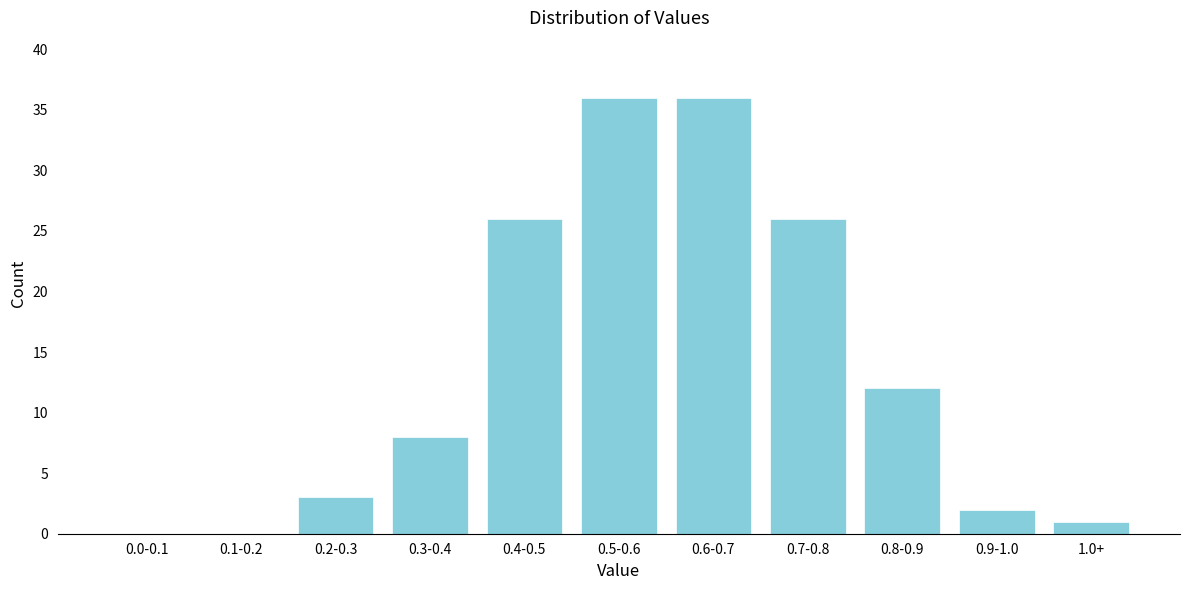

Reading left to right, extract all data points from this chart.

0.0-0.1=0	0.1-0.2=0	0.2-0.3=3	0.3-0.4=8	0.4-0.5=26	0.5-0.6=36	0.6-0.7=36	0.7-0.8=26	0.8-0.9=12	0.9-1.0=2	1.0+=1